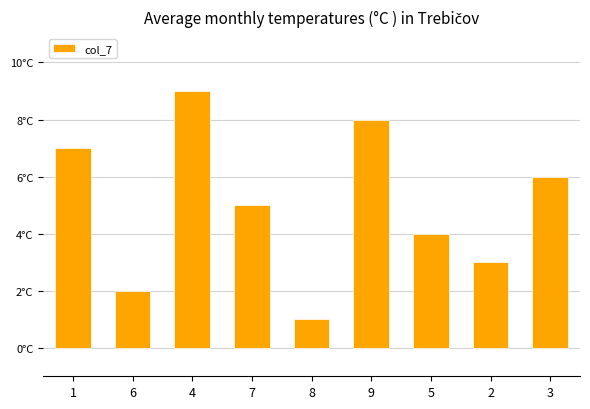

What position from the left is 2?

8